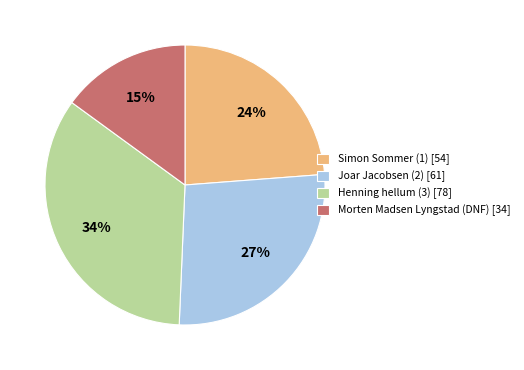

To the nearest percent, what is the difference between the Simon Sommer (1) and Morten Madsen Lyngstad (DNF) slice percentages?

9%